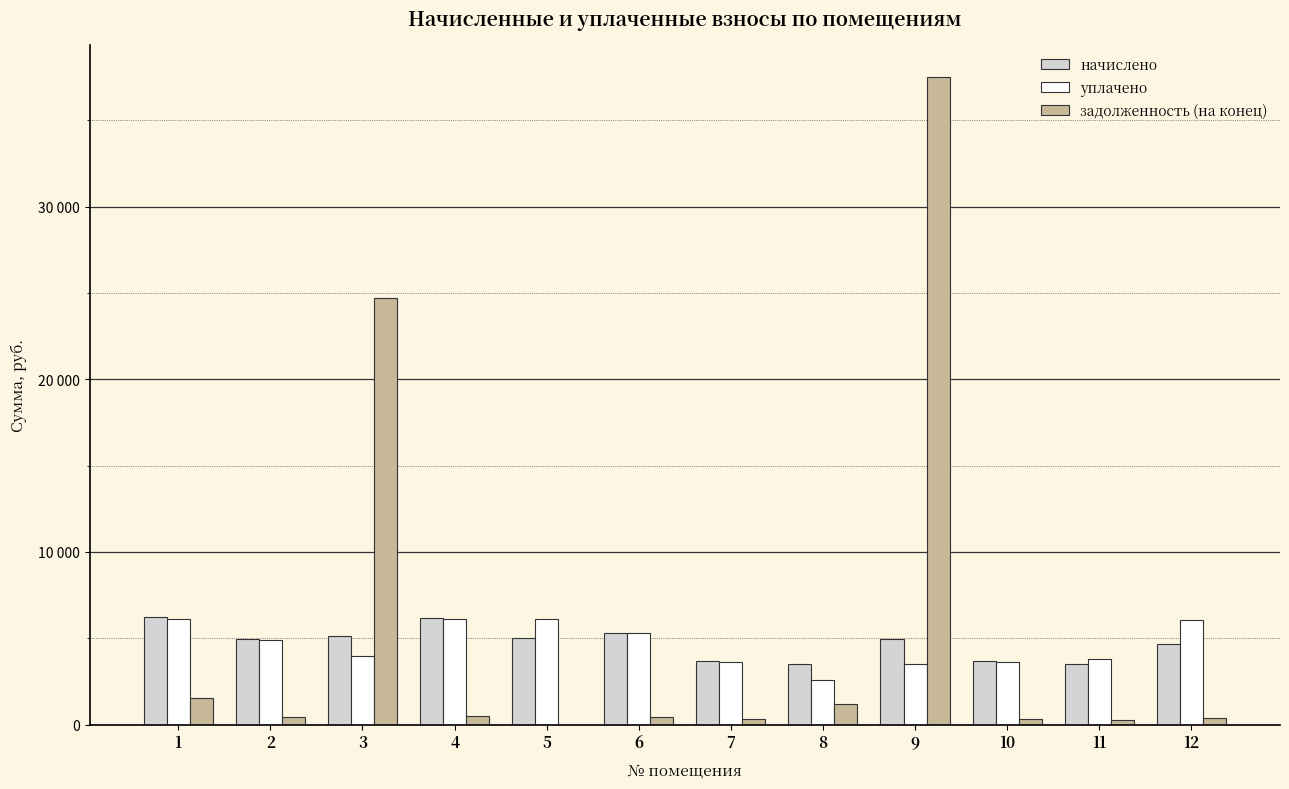

What are all the series names shown in the legend?

начислено, уплачено, задолженность (на конец)